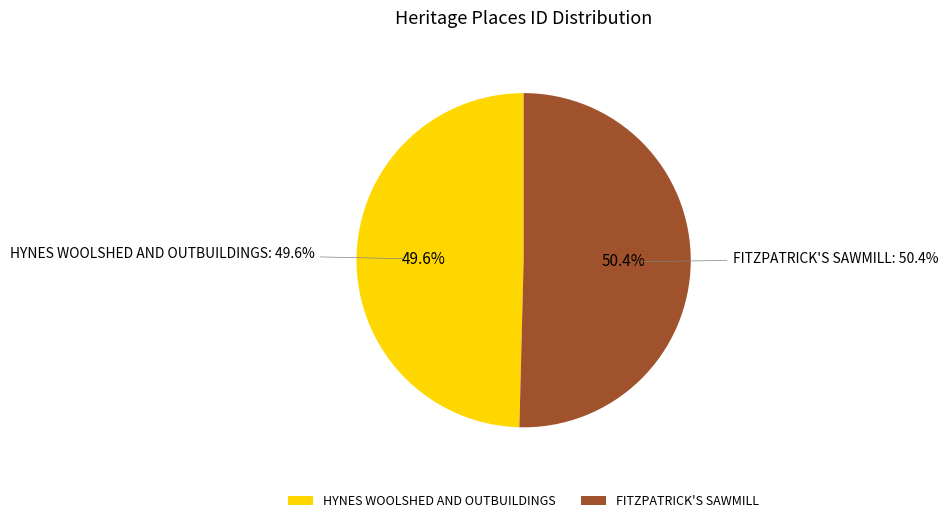

What is the largest slice in the pie chart?

FITZPATRICK'S SAWMILL